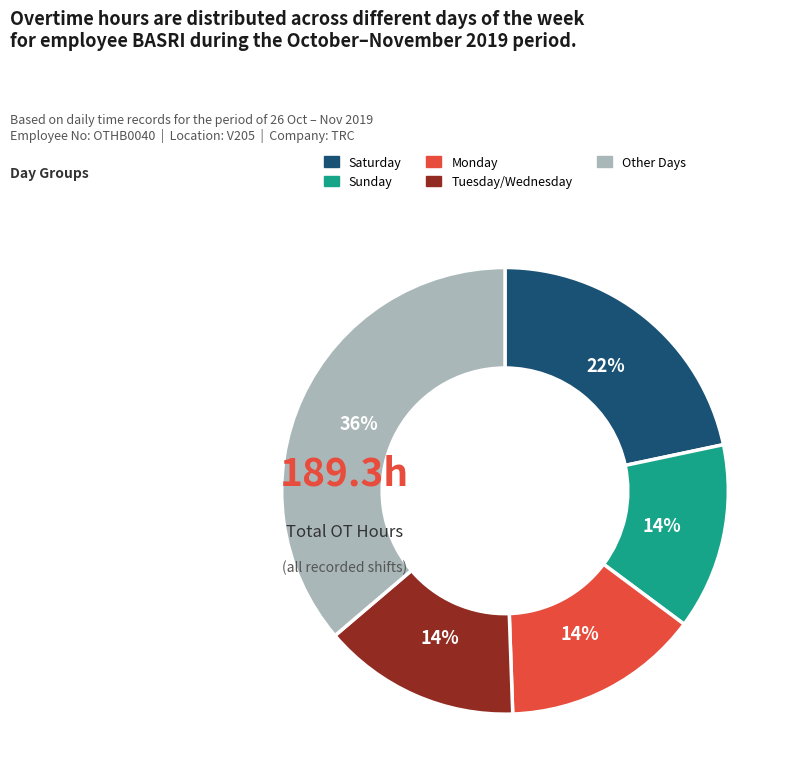

Do Sunday and Tuesday/Wednesday together represent more than half of the pie?

No